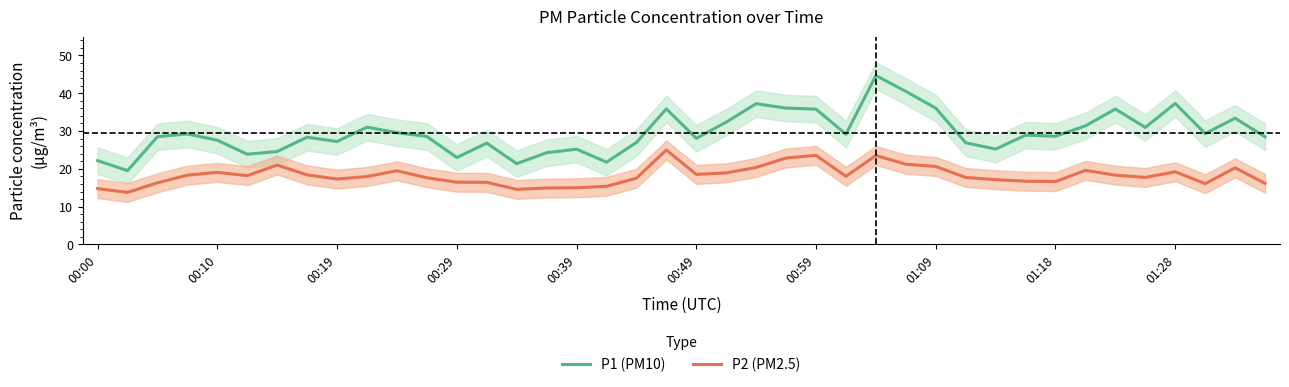

What is the average value of the P2 (PM2.5) series?

18.3